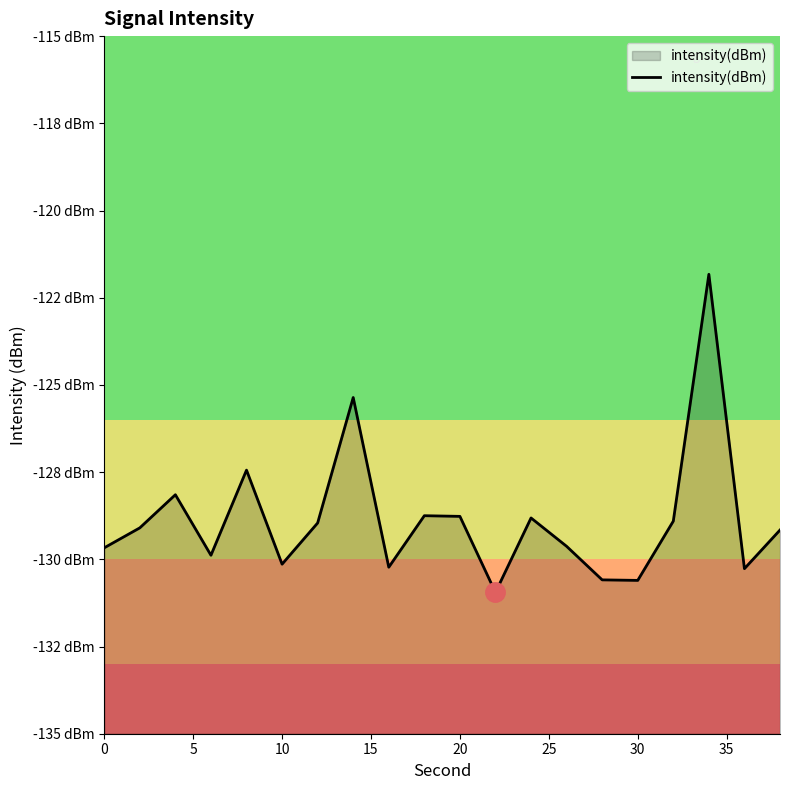

What is the value of the 2nd point from the left?

-129.1